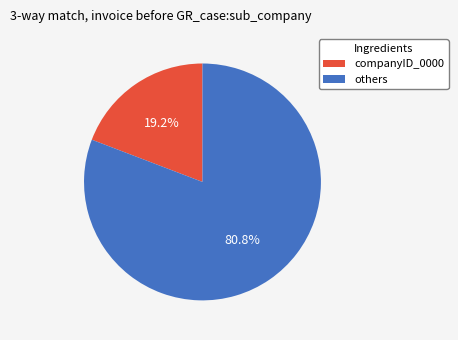

Is there any slice that represents more than half of the pie?

Yes